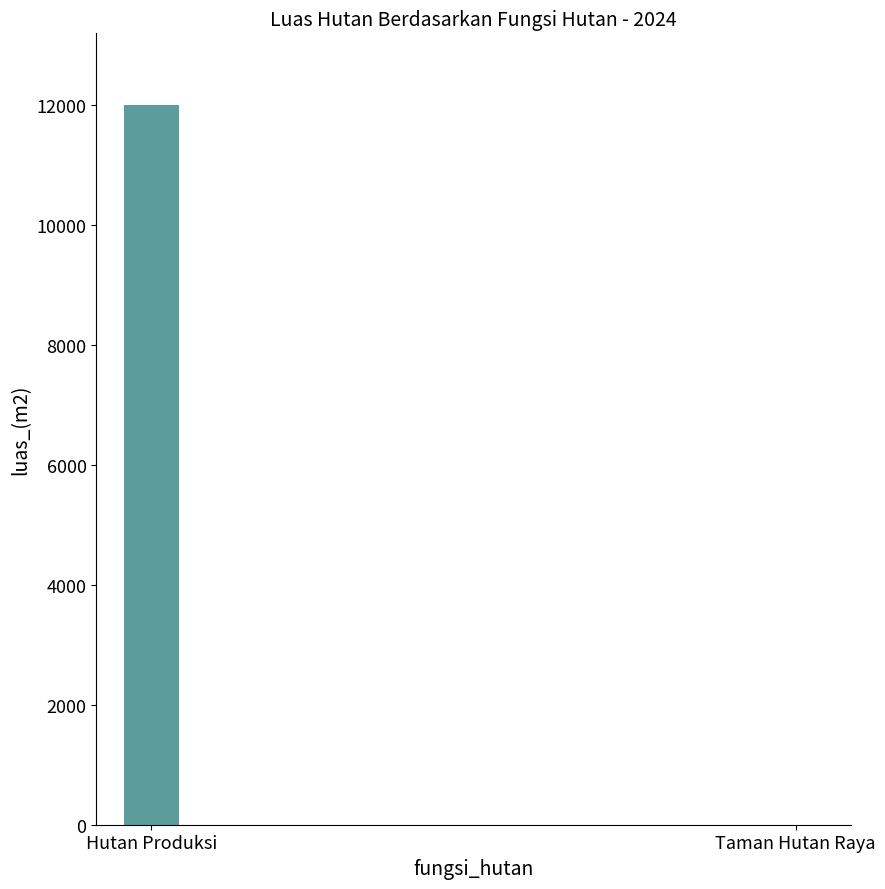

What is the sum of all values?

12000